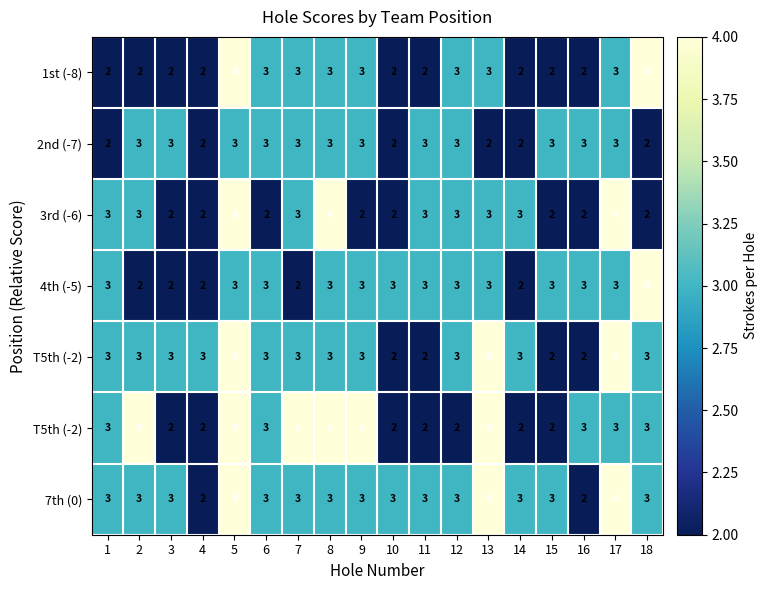

How many distinct data groups are displayed?

7